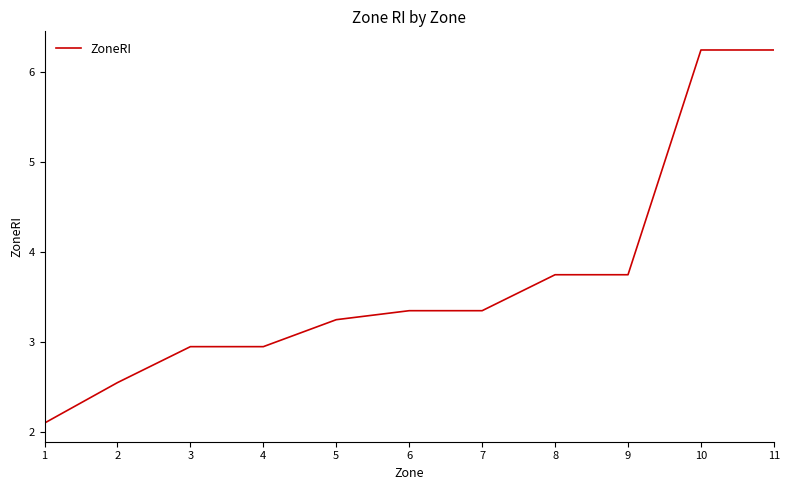

At which label does the data first exceed 3?

5